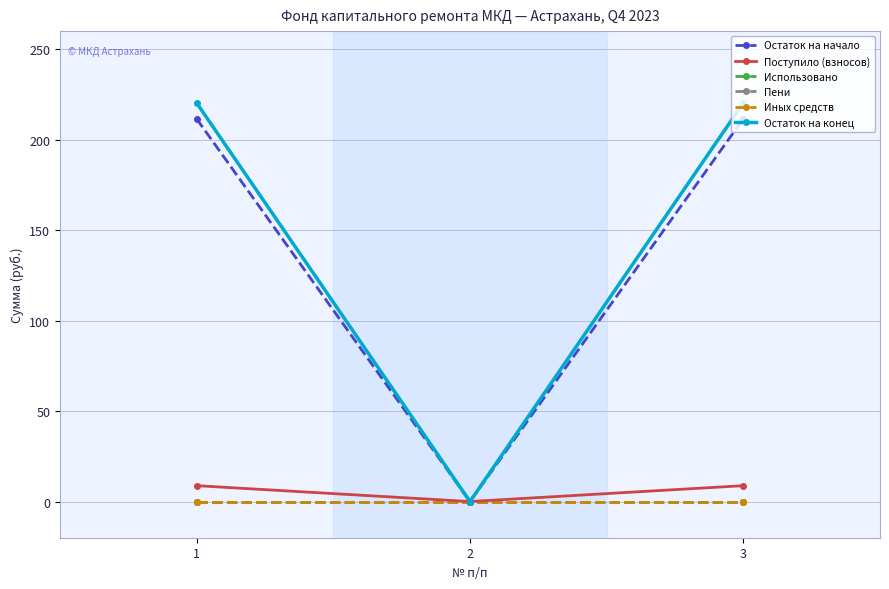

How many lines are shown in the chart?

6